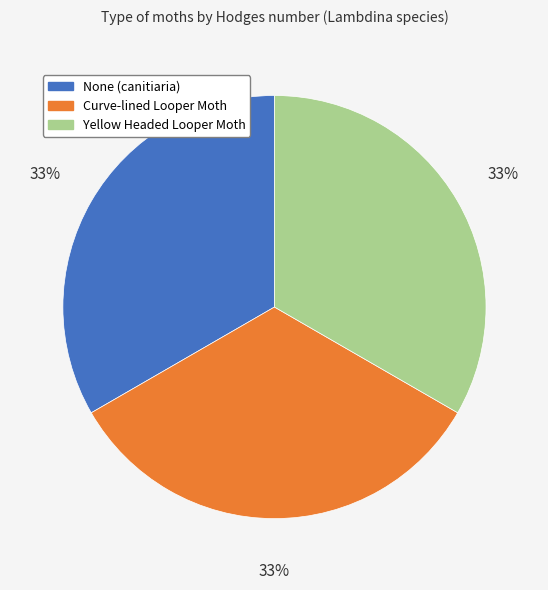

How many slices are in this pie chart?

3